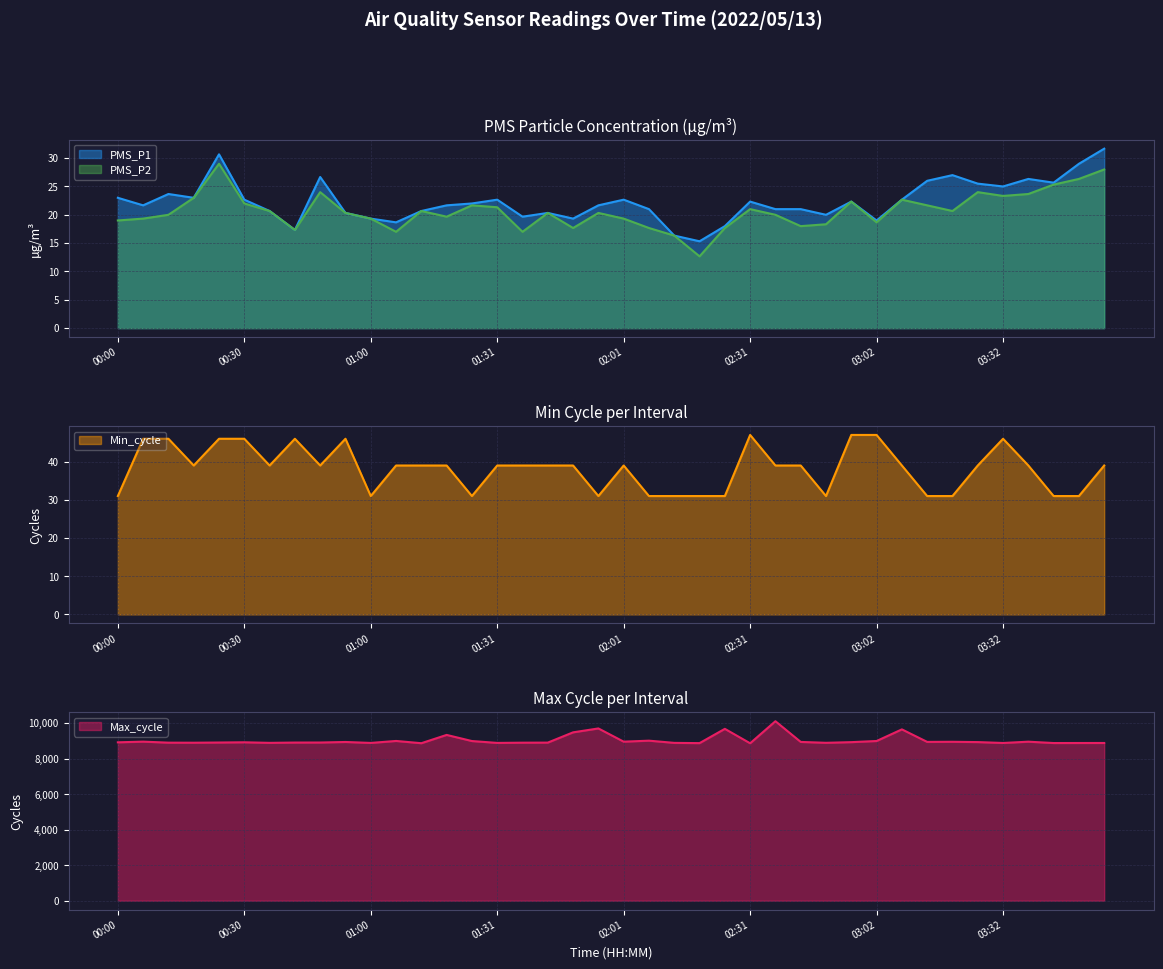

How many interior local peaks does the Max_cycle series have?

12